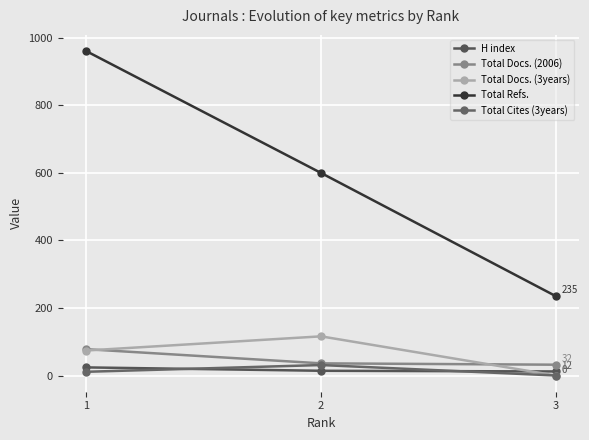

At which label is Total Docs. (2006) closest to 55?

2